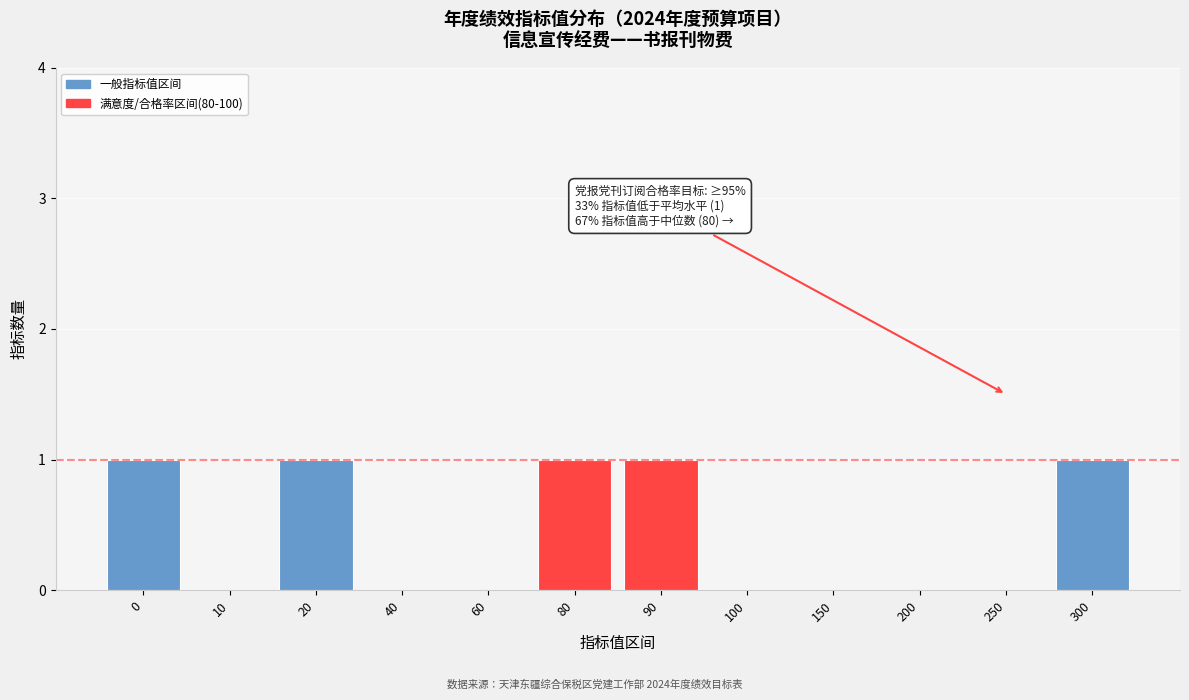

Reading left to right, extract all data points from this chart.

0=1	10=0	20=1	40=0	60=0	80=1	90=1	100=0	150=0	200=0	250=0	300=1